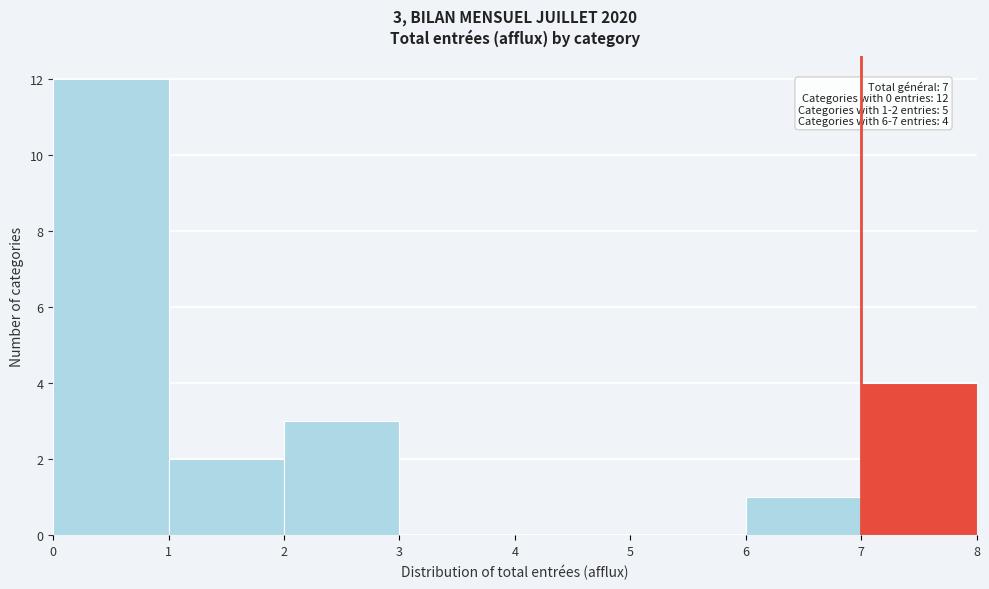

Over which range of the x-axis is the bar tallest?

0 to 1